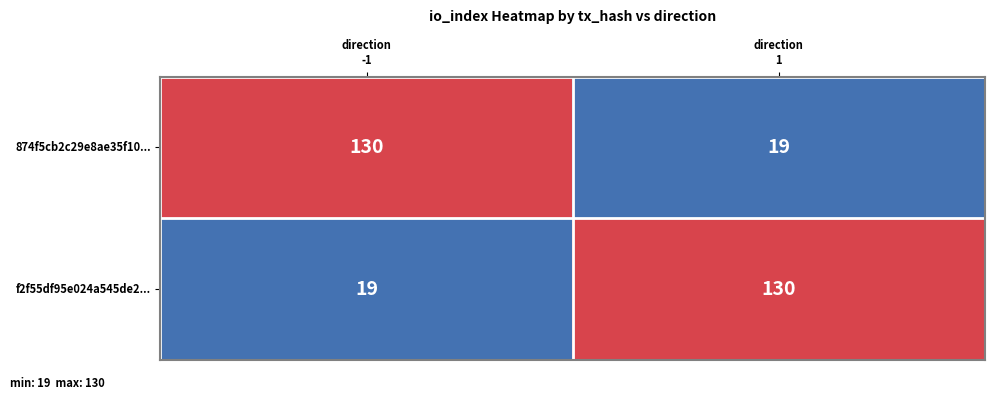

What is the sum of all 874f5cb2c29e8ae35f10... values?

149